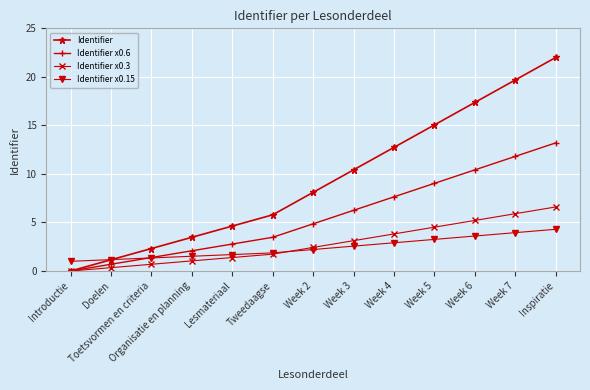

Reading left to right, list all the values displayed in this chart.

Identifier: 0.0	1.2	2.3	3.5	4.6	5.8	8.1	10.4	12.7	15.1	17.4	19.7	22.0
Identifier x0.6: 0.0	0.7	1.4	2.1	2.8	3.5	4.9	6.3	7.6	9.0	10.4	11.8	13.2
Identifier x0.3: 0.0	0.3	0.7	1.0	1.4	1.7	2.4	3.1	3.8	4.5	5.2	5.9	6.6
Identifier x0.15: 1.0	1.2	1.3	1.5	1.7	1.9	2.2	2.6	2.9	3.3	3.6	4.0	4.3